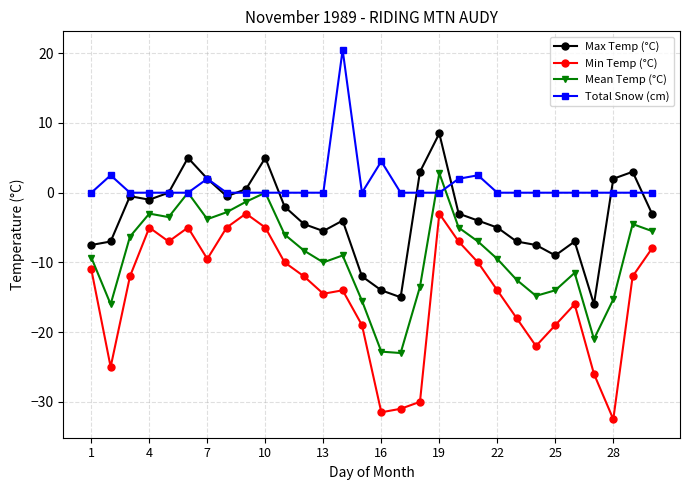

How many interior local valleys does the Mean Temp (°C) series have?

7